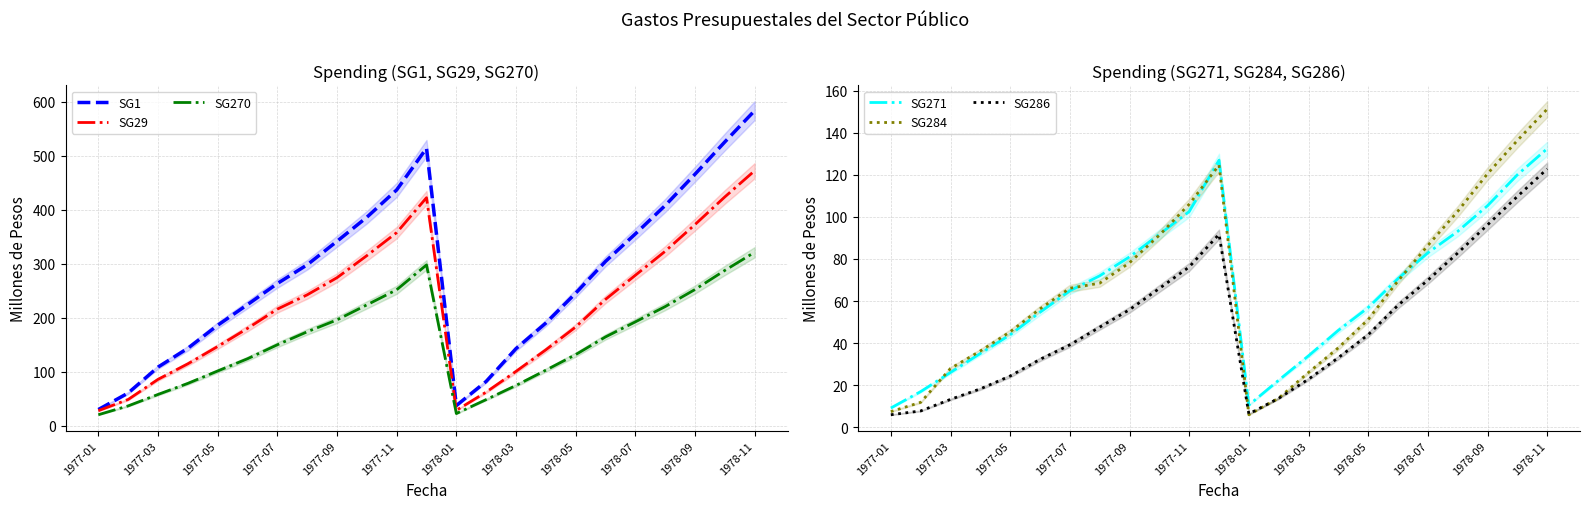

What is the highest value of the SG1 series?

584.0